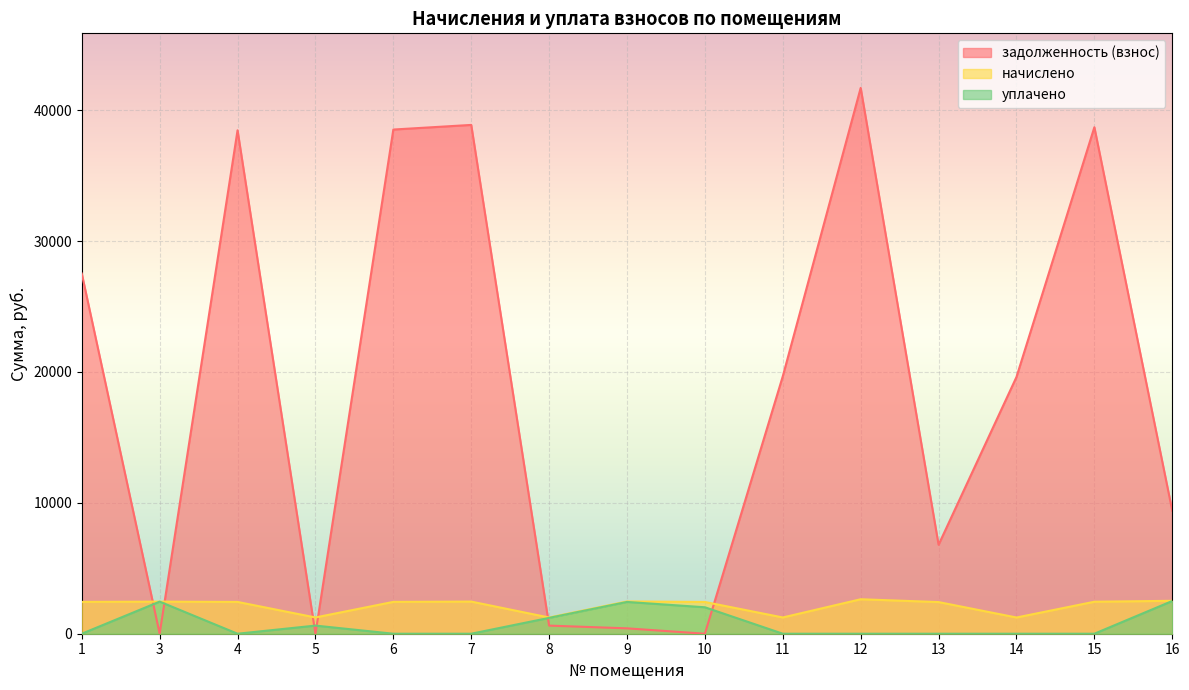

True or false: начислено has more than 2 points higher than both neighbors.

True